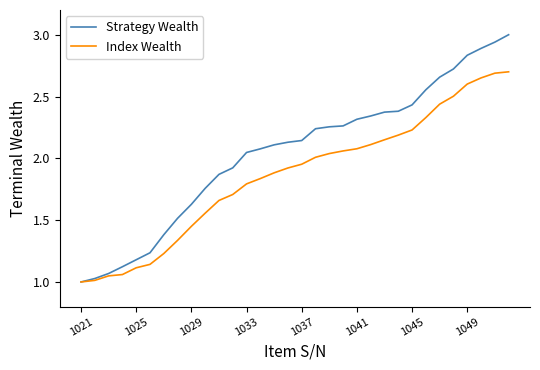

List the series in order of their peak value, lowest first.

Index Wealth, Strategy Wealth